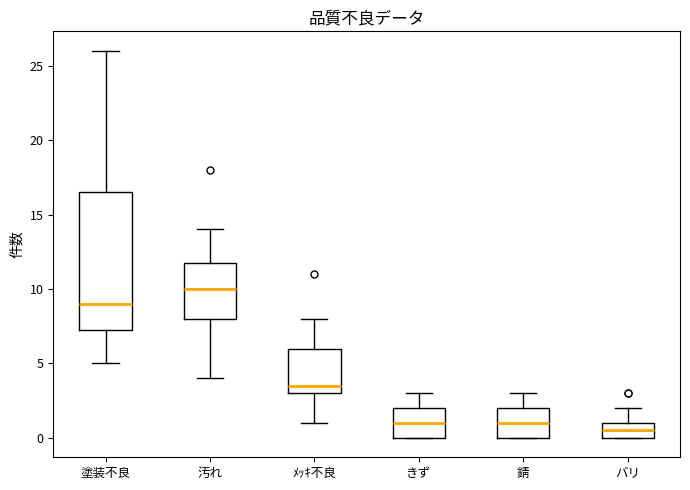

Reading left to right, read every box against the y-axis: the position of its median line, the range the box covers, and the ends of its whiskers. The values are not printed on the chart, so give them approximately, as read against the axis.

塗装不良: median 9.0, box 7.5 to 16.5, whiskers 5.0 to 26.0
汚れ: median 10.0, box 8.0 to 12.0, whiskers 4.0 to 14.0
ﾒｯｷ不良: median 3.5, box 3.0 to 6.0, whiskers 1.0 to 8.0
きず: median 1.0, box 0.0 to 2.0, whiskers 0.0 to 3.0
錆: median 1.0, box 0.0 to 2.0, whiskers 0.0 to 3.0
バリ: median 0.5, box 0.0 to 1.0, whiskers 0.0 to 2.0